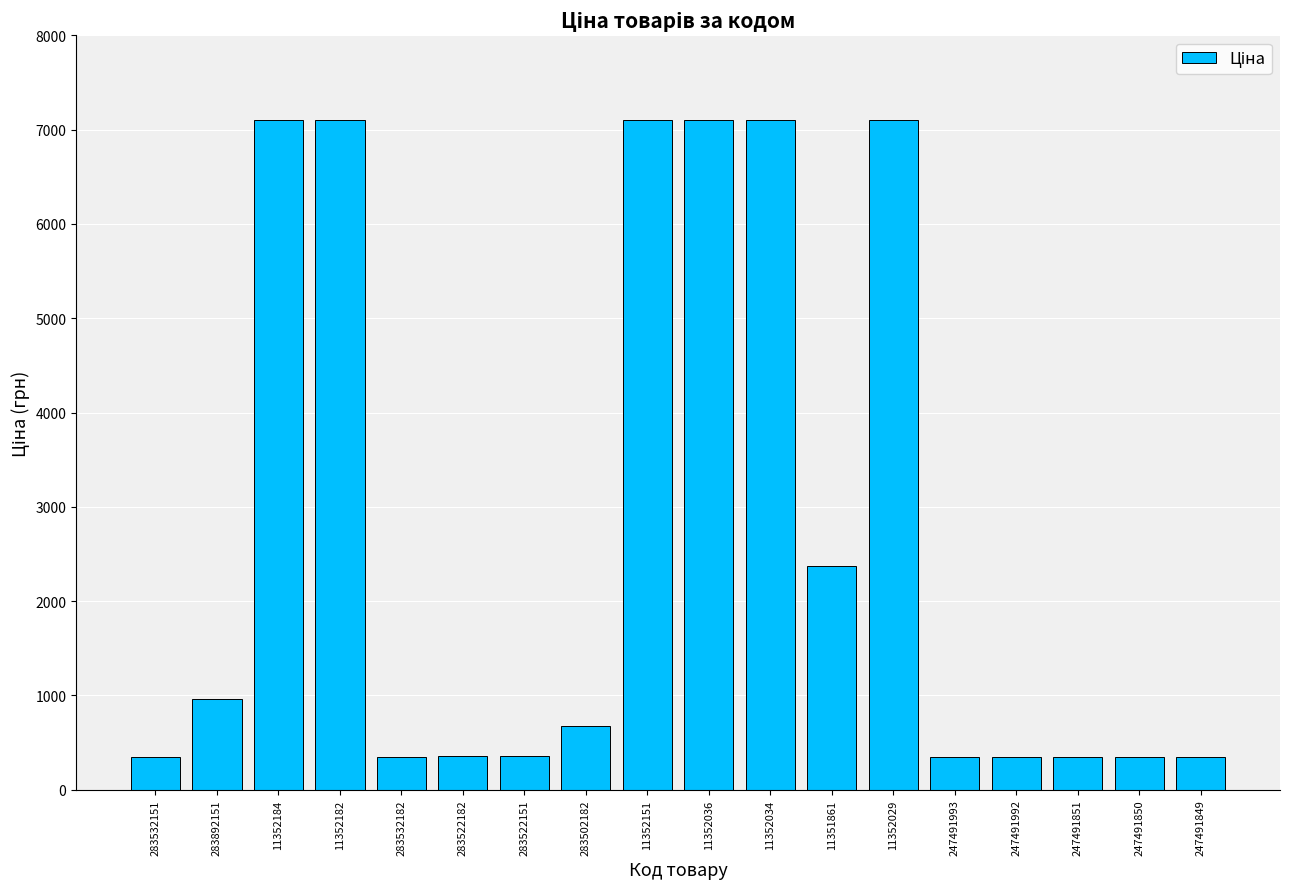

What is the sum of all values?

49757.9